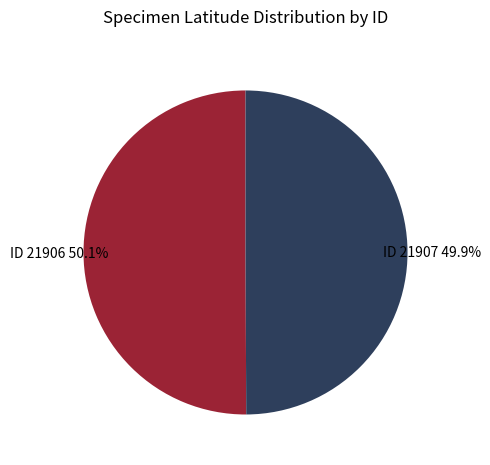

Approximately how many times larger is the value at ID 21907 compared to ID 21906?

1.0